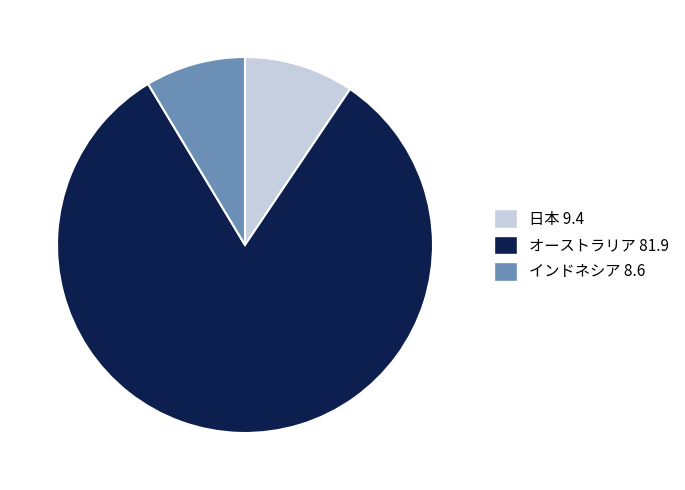

How many slices are in this pie chart?

3